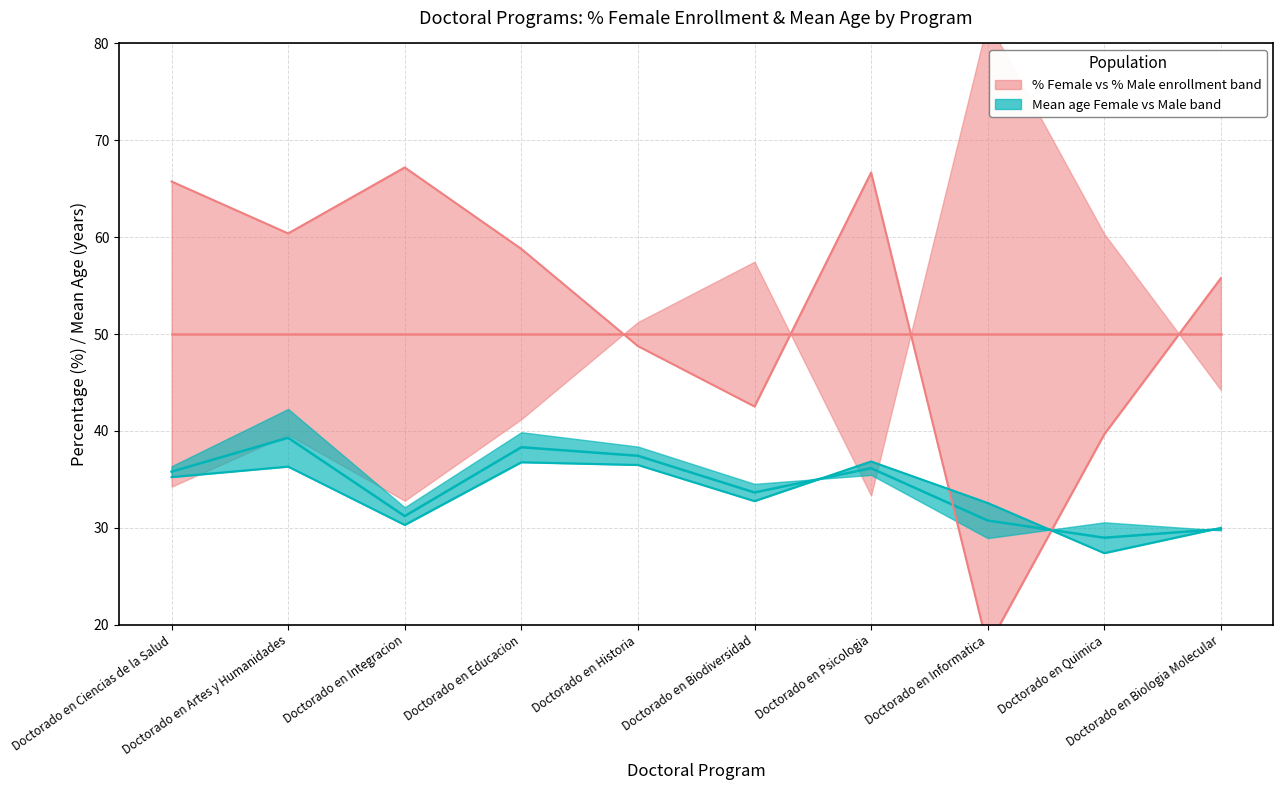

Rank the series by their maximum value, from lowest to highest.

Median Age (Female), Median % Female